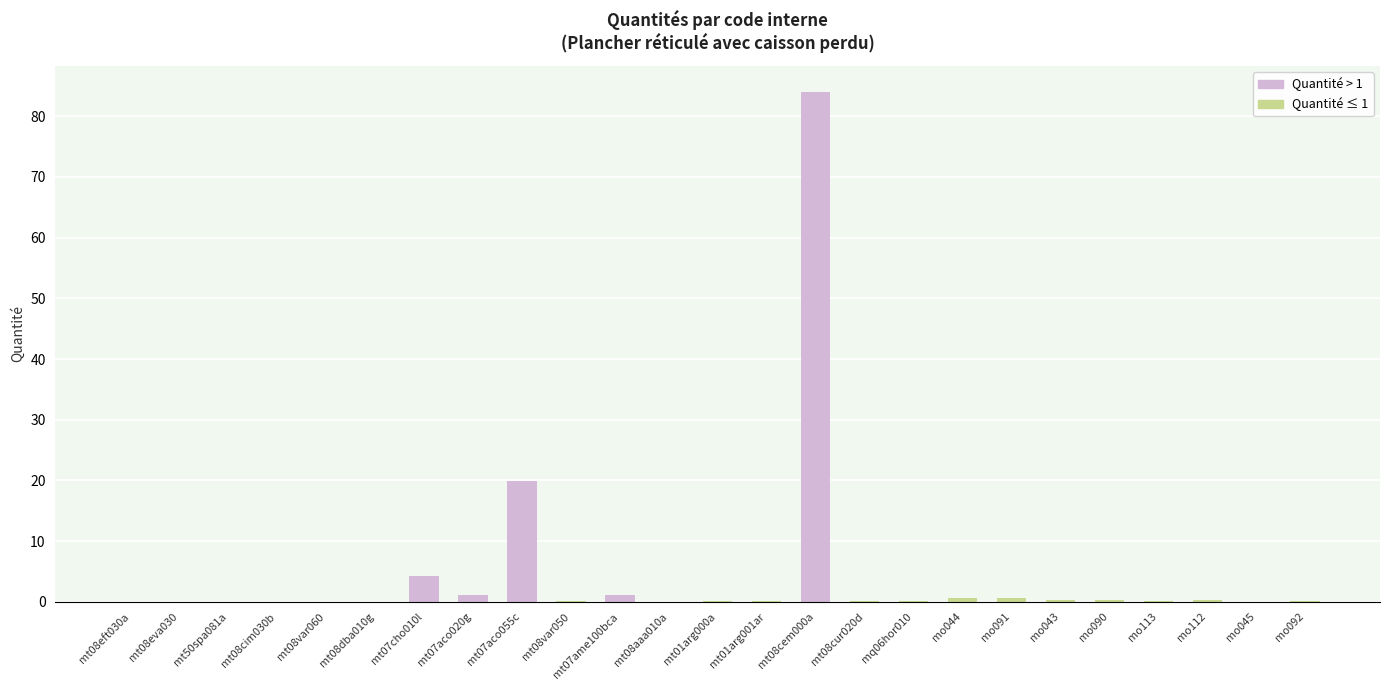

The chart shows a value of 10.4 at mt07aco055c. True or false?

False